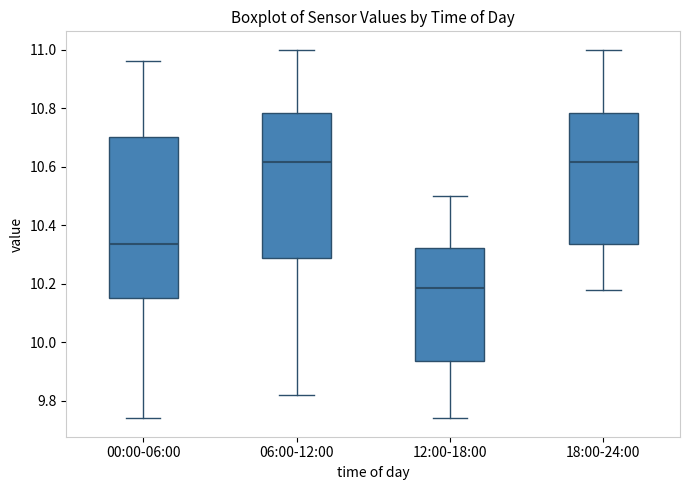

Which box's median line is the lowest?

12:00-18:00